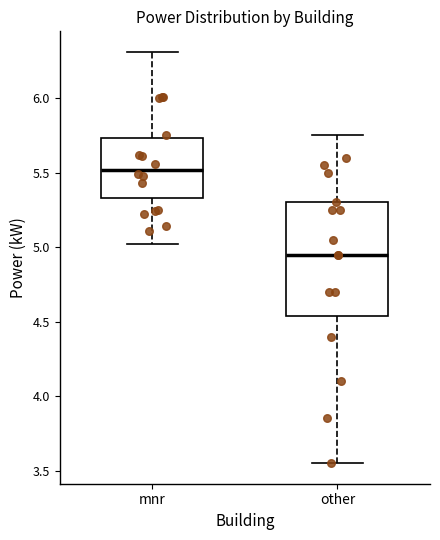

Which box is the tallest, from its lower edge to its upper edge?

other